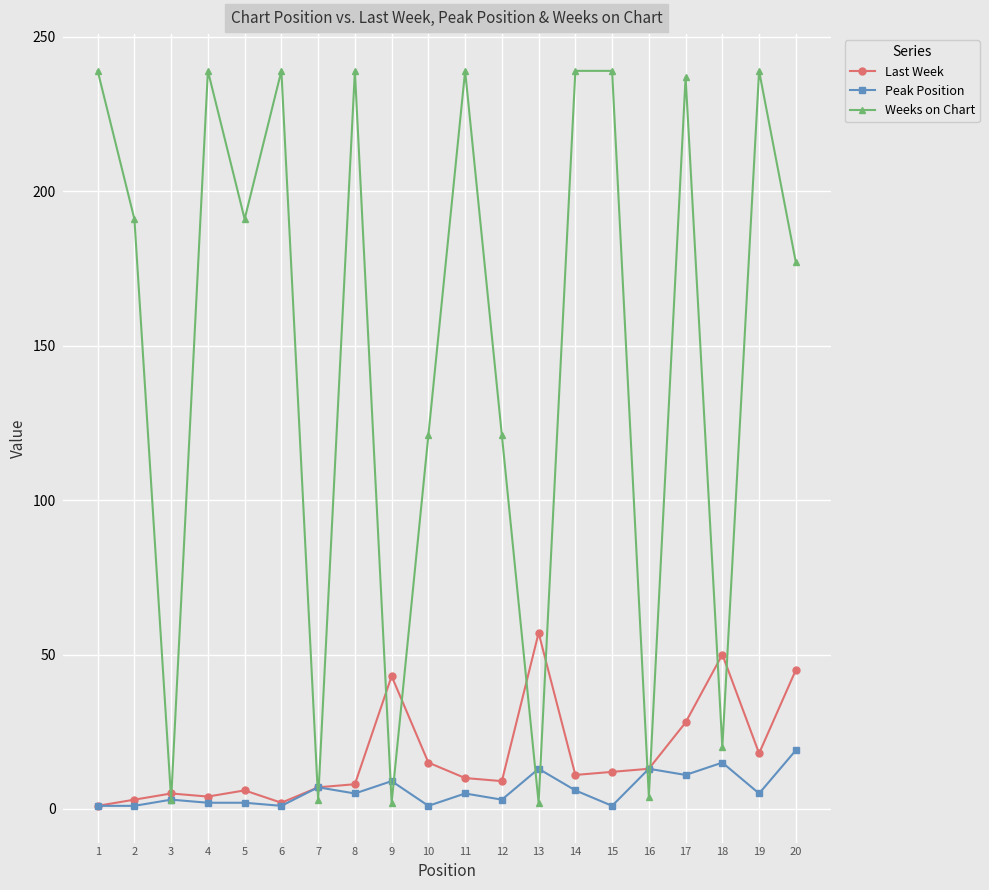

What is the maximum value for Last Week?

57